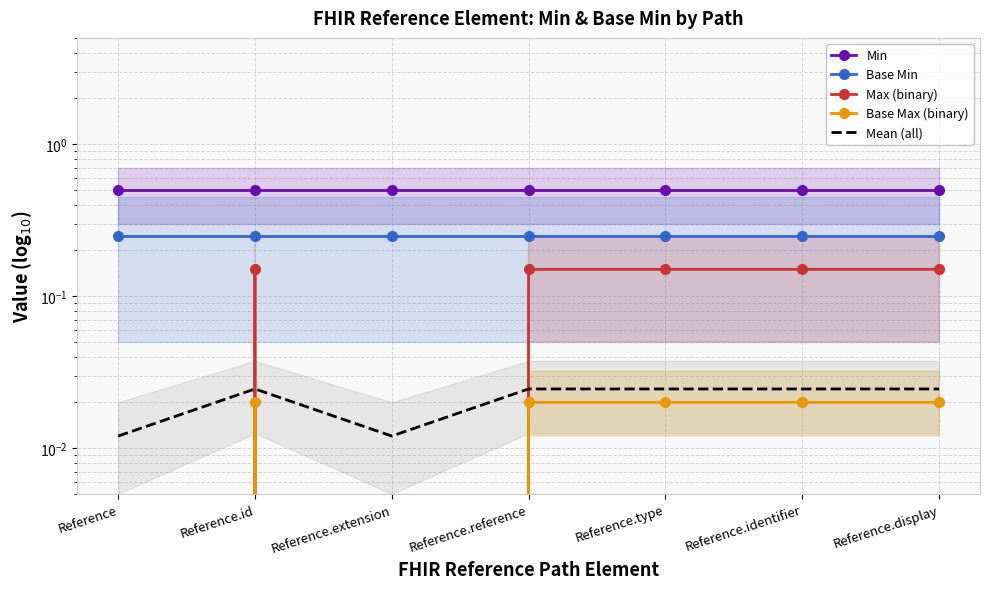

The value of Max (binary) at Reference.reference is 0.1. True or false?

True